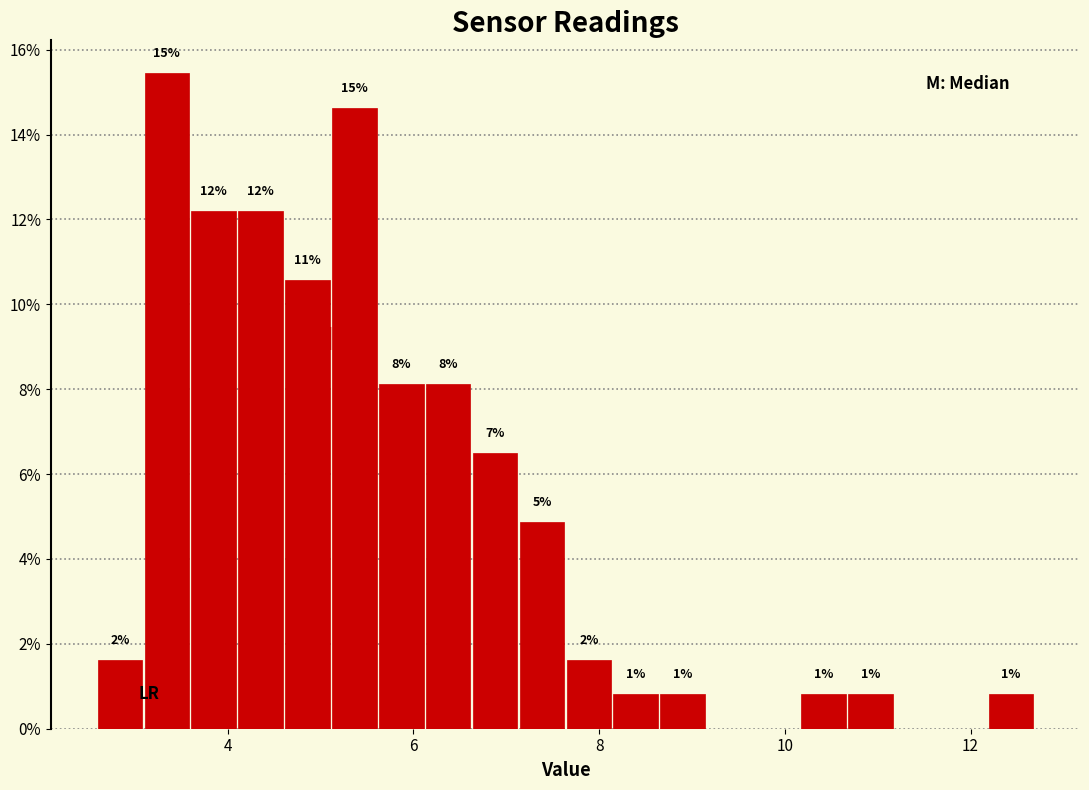

Read against the x-axis, roughly where is the centre of the tallest bar?

3.4